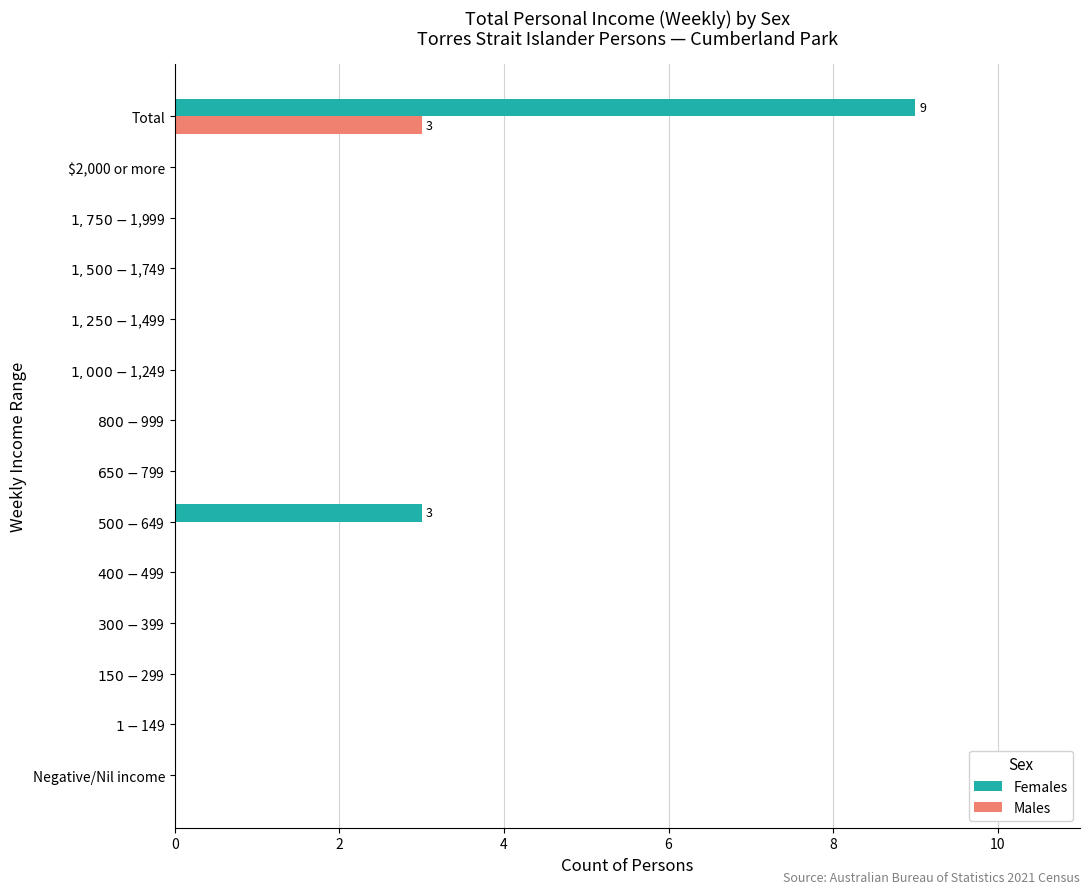

What is the sum of all Males values?

3